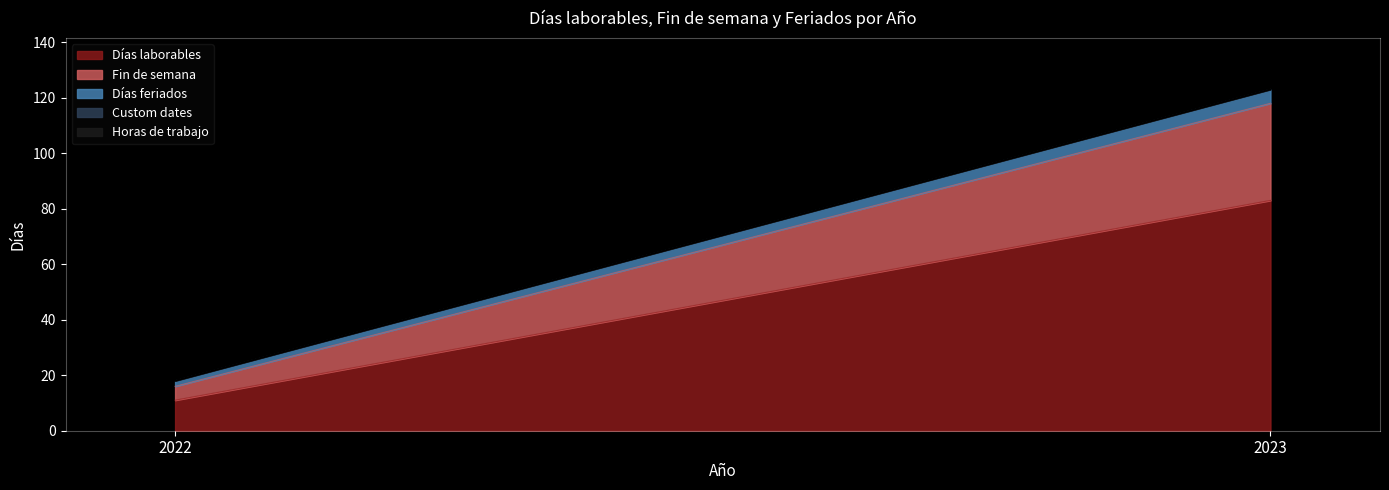

Reading left to right, transcribe all the data shown in this chart.

Días laborables: 11	83
Fin de semana: 5	35
Días feriados: 2	5
Custom dates: 0	0
Horas de trabajo: 0	0